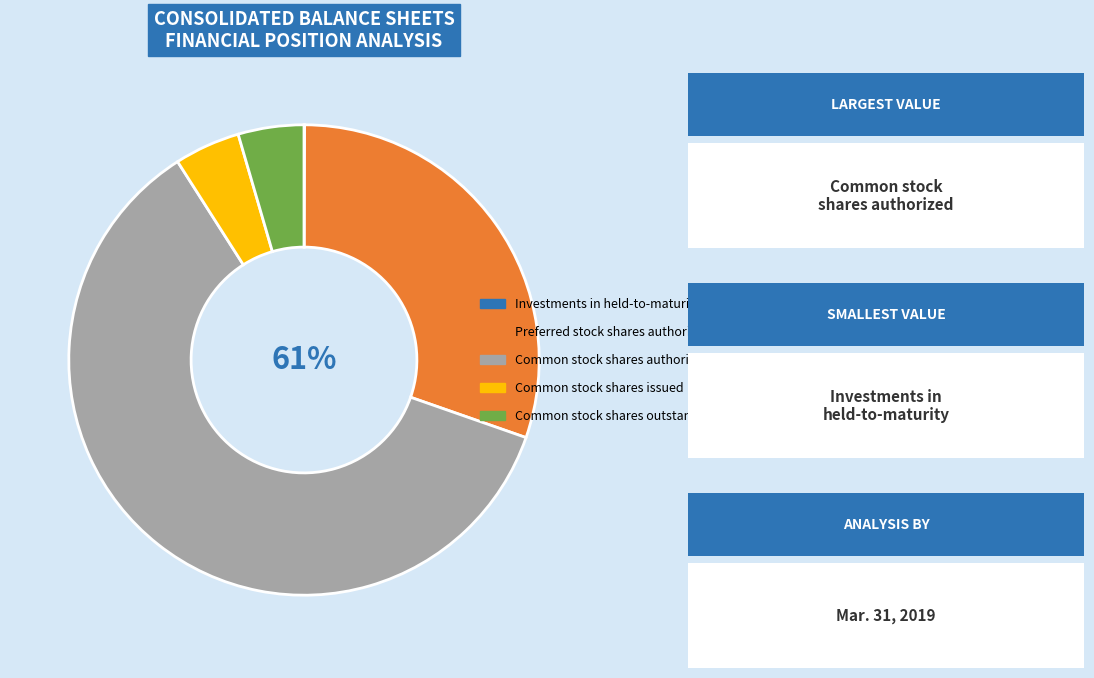

Rank the categories by value from lowest to highest.

Investments in held-to-maturity securities, Common stock, shares issued, Common stock, shares outstanding, Preferred stock, shares authorized, Common stock, shares authorized